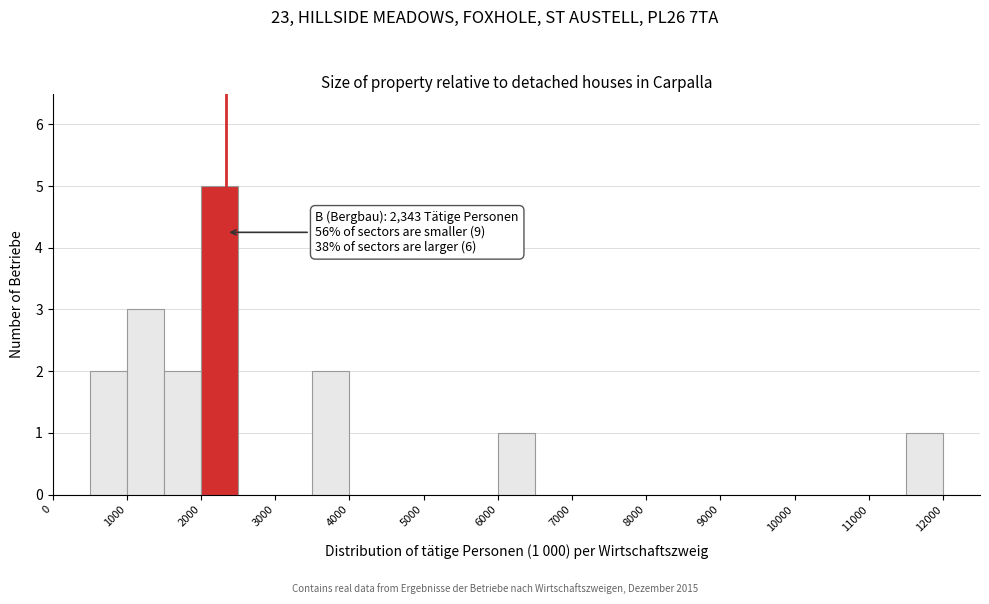

Over which range of the x-axis is the bar tallest?

2000 to 2500